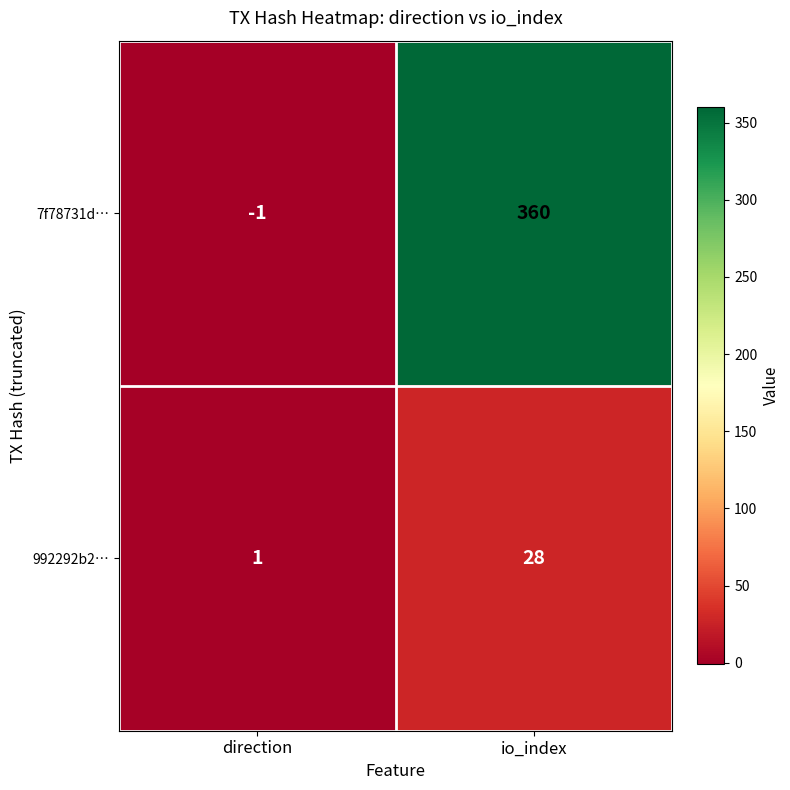

List the series in order of their peak value, lowest first.

992292b2…, 7f78731d…